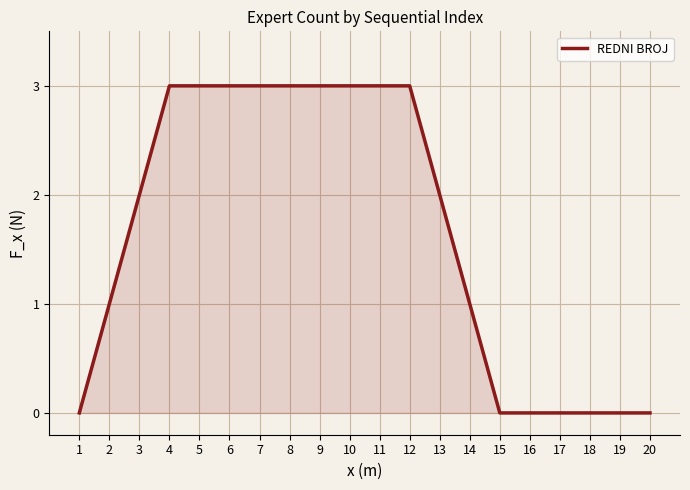

Reading right to left, transcribe all the data shown in this chart.

20=0	19=0	18=0	17=0	16=0	15=0	14=1	13=2	12=3	11=3	10=3	9=3	8=3	7=3	6=3	5=3	4=3	3=2	2=1	1=0